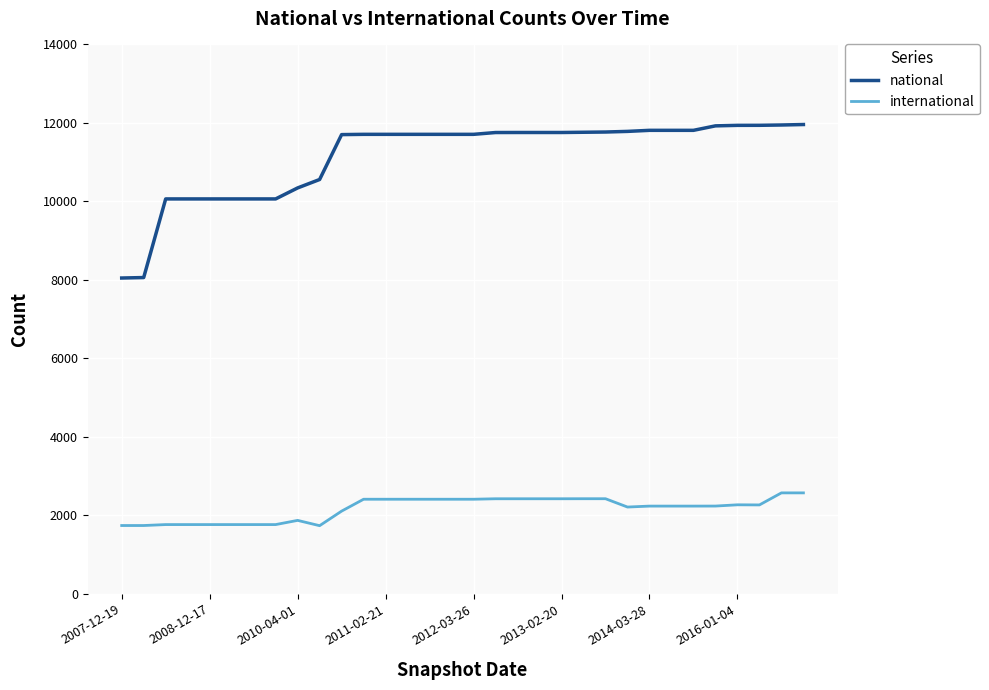

Which series has the widest spread of values?

national